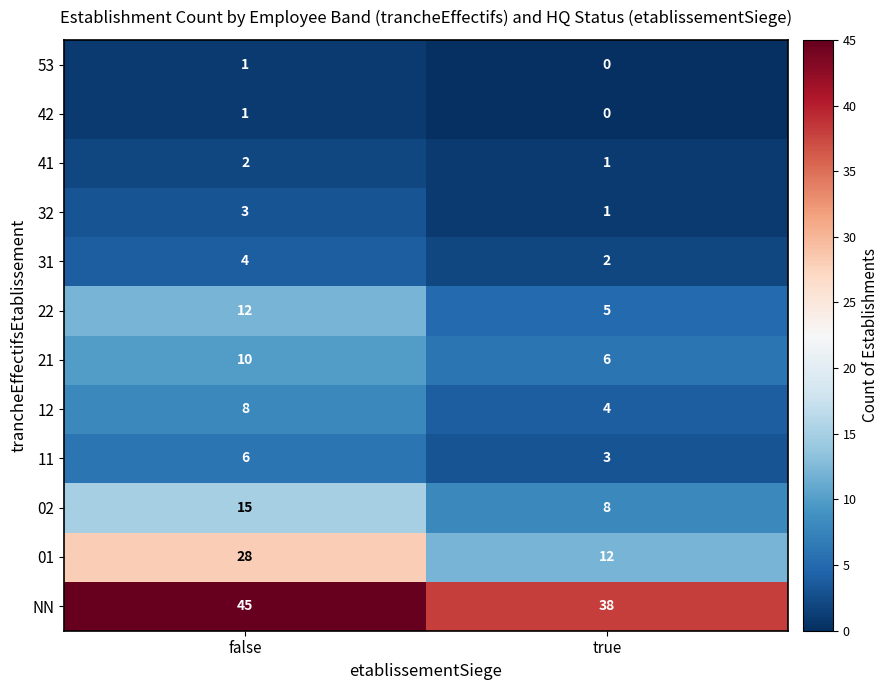

What is the sum of all 01 values?

40